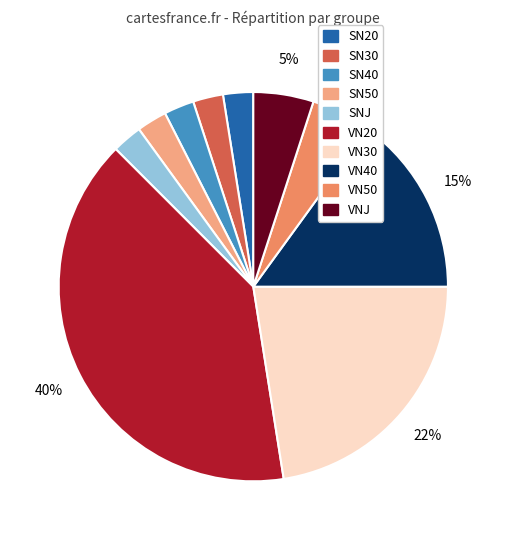

What is the largest slice in the pie chart?

VN20